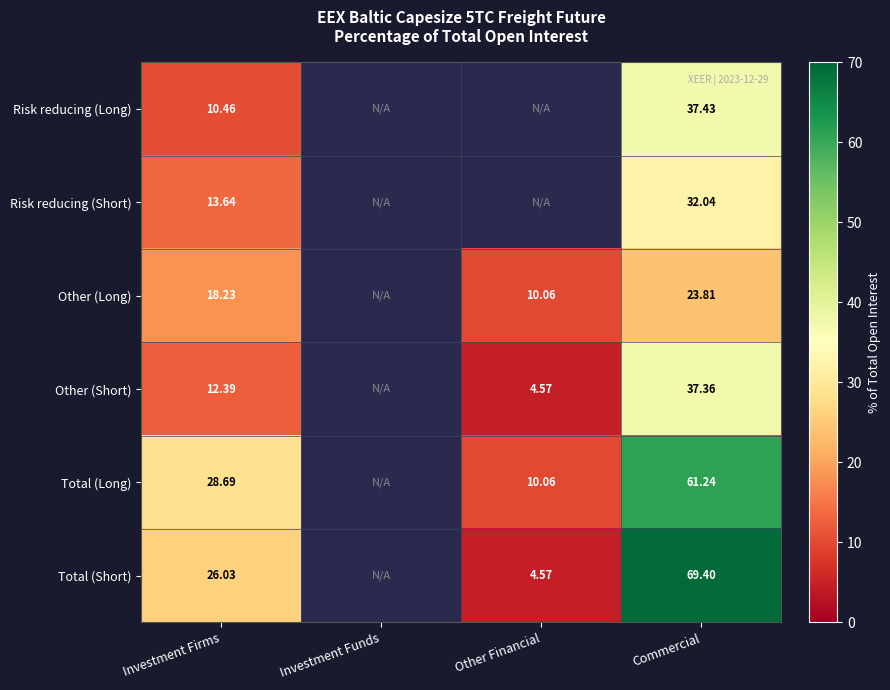

Is the value of Total (Short) at Investment Firms greater than the value of Risk reducing (Short) at Commercial?

No